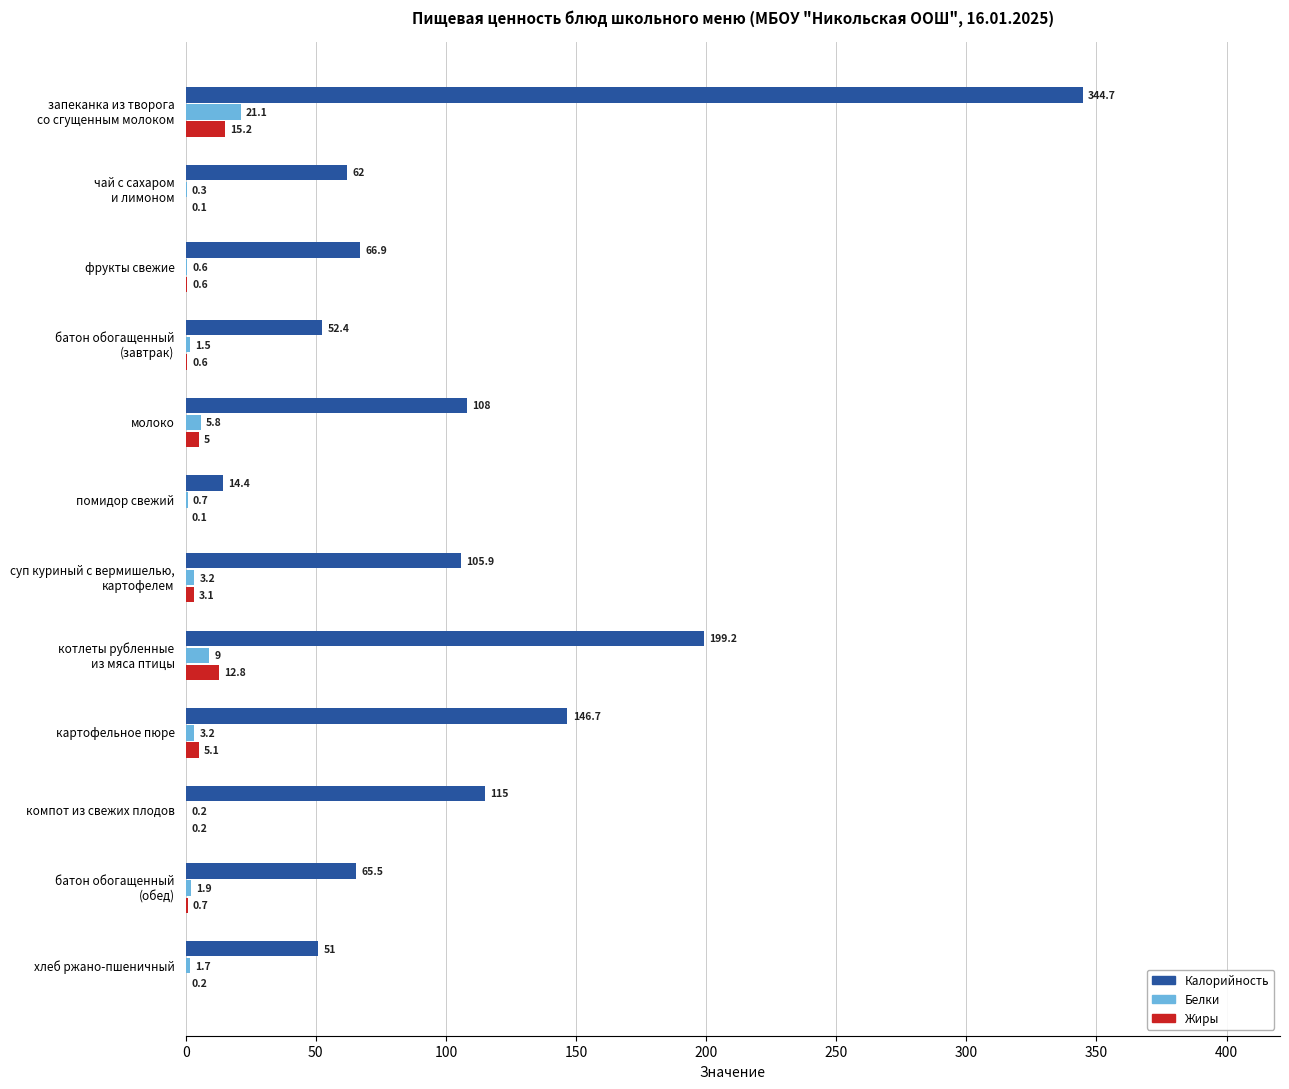

What is the maximum value shown in the chart?

344.7